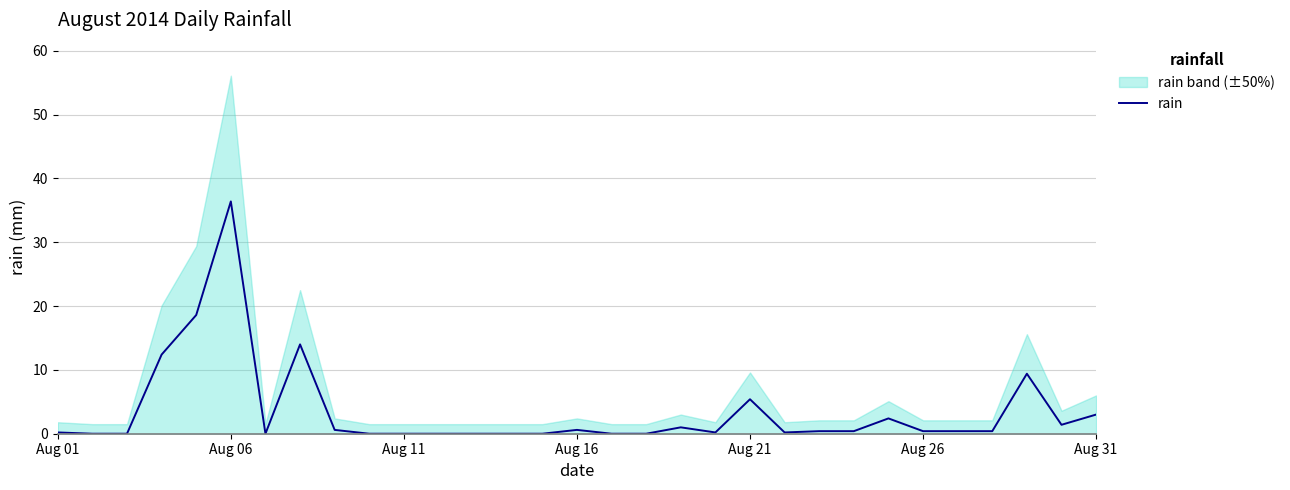

What is the highest value of the rain series?

36.4